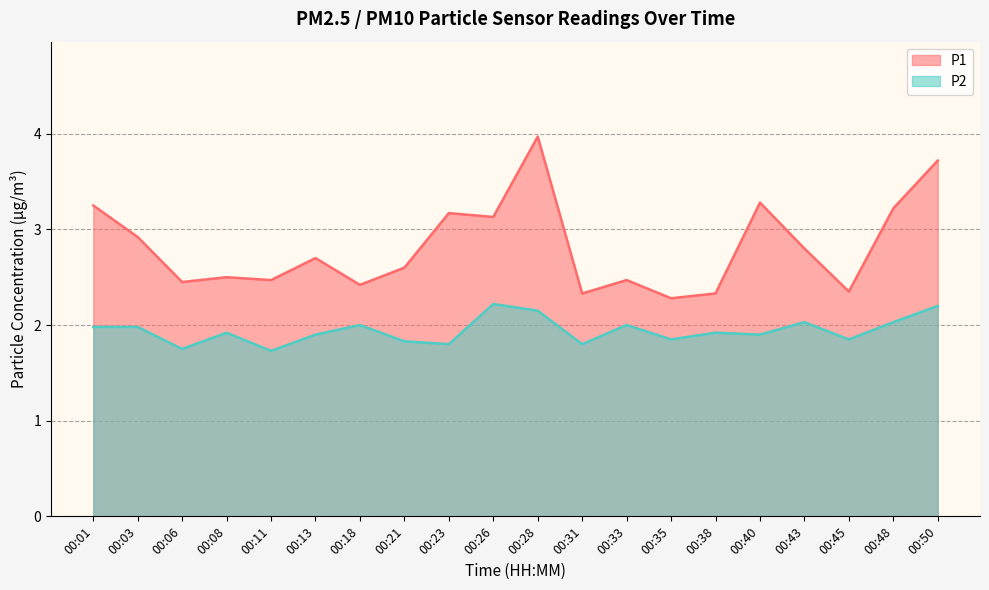

Which series has the widest spread of values?

P1